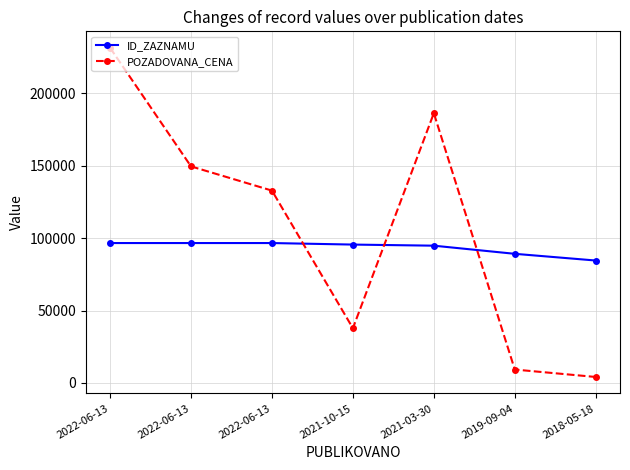

Is this an area chart (filled region under the line)?

No